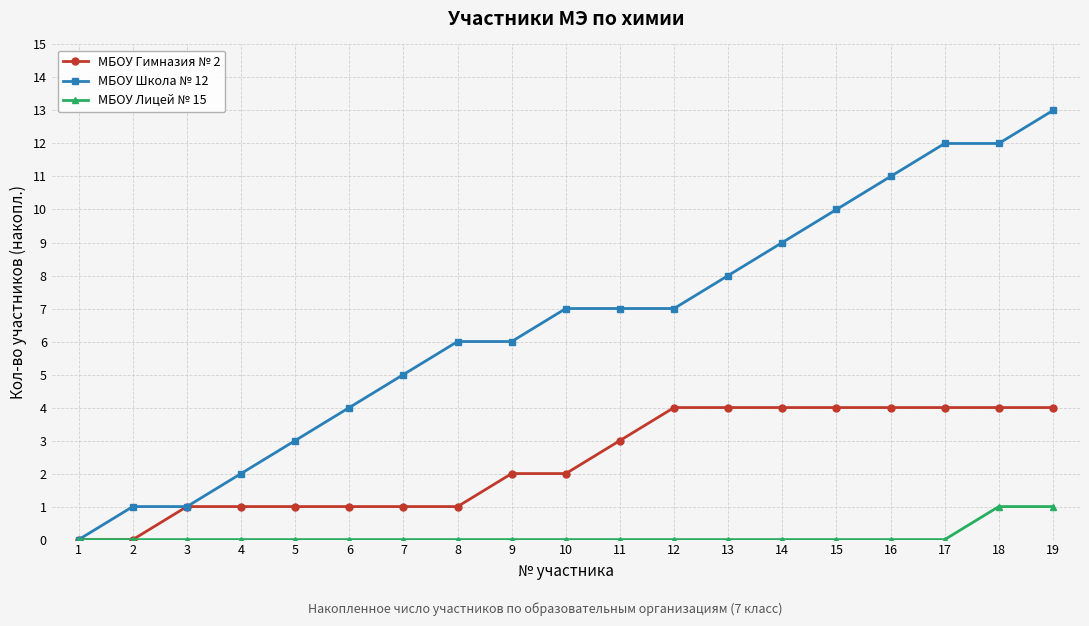

What is the difference between the highest and lowest values at 17?

12